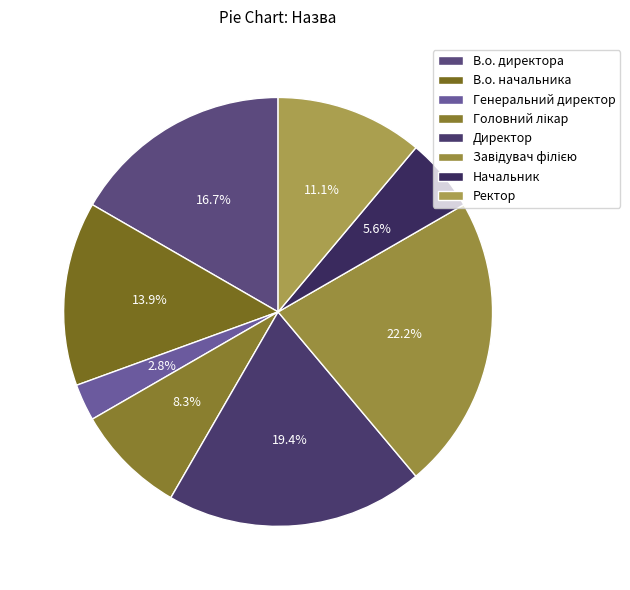

How many slices are in this pie chart?

8